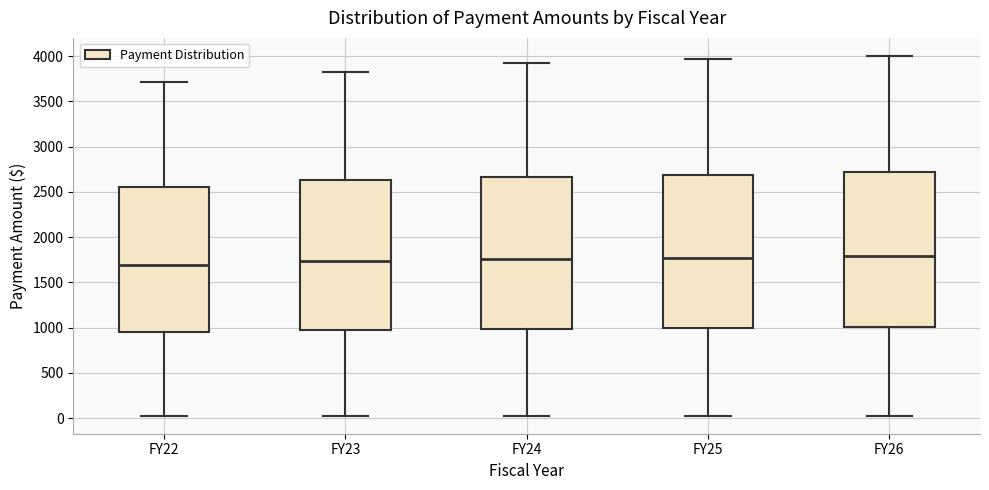

Reading left to right, read every box against the y-axis: the position of its median line, the range the box covers, and the ends of its whiskers. The values are not printed on the chart, so give them approximately, as read against the axis.

FY22: median 1700, box 950 to 2550, whiskers 50 to 3700
FY23: median 1750, box 1000 to 2650, whiskers 50 to 3850
FY24: median 1750, box 1000 to 2650, whiskers 50 to 3950
FY25: median 1750, box 1000 to 2700, whiskers 50 to 3950
FY26: median 1800, box 1000 to 2700, whiskers 50 to 4000